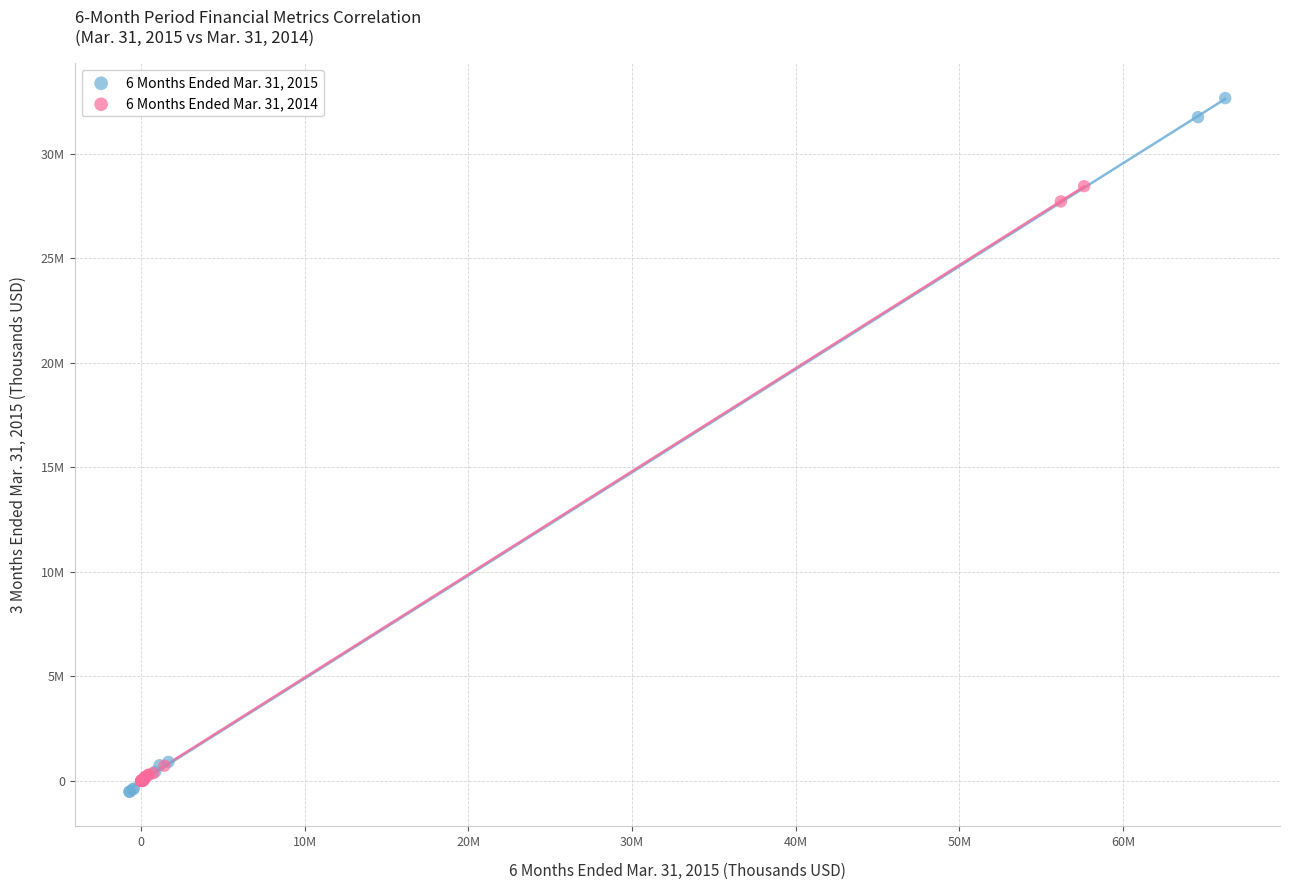

What are all the series names shown in the legend?

6 Months Ended Mar. 31, 2015, 6 Months Ended Mar. 31, 2014